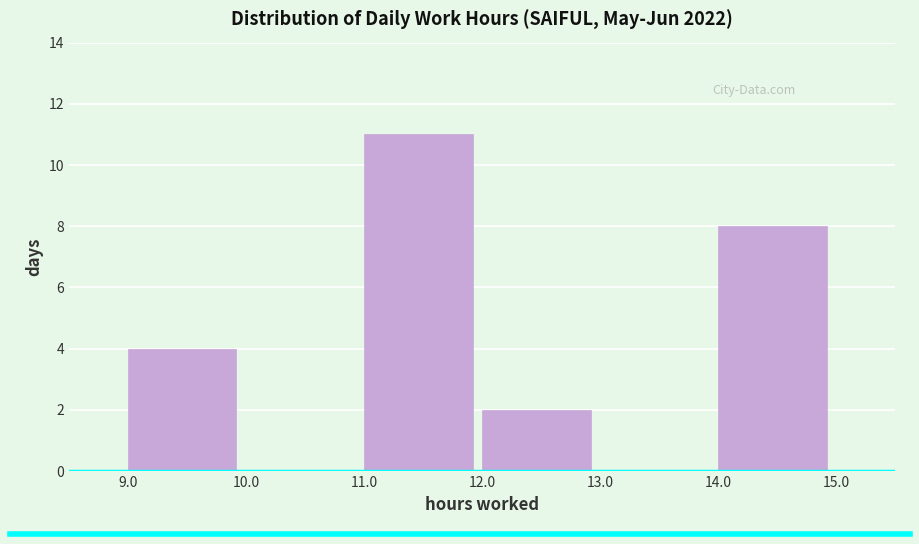

Reading left to right, list every bar in this chart as the range it spans on the x-axis followed by its height. The values are not printed on the chart, so give them approximately, as read against the axis.

9.0 to 10.0: 4
10.0 to 11.0: 0
11.0 to 12.0: 11
12.0 to 13.0: 2
13.0 to 14.0: 0
14.0 to 15.0: 8